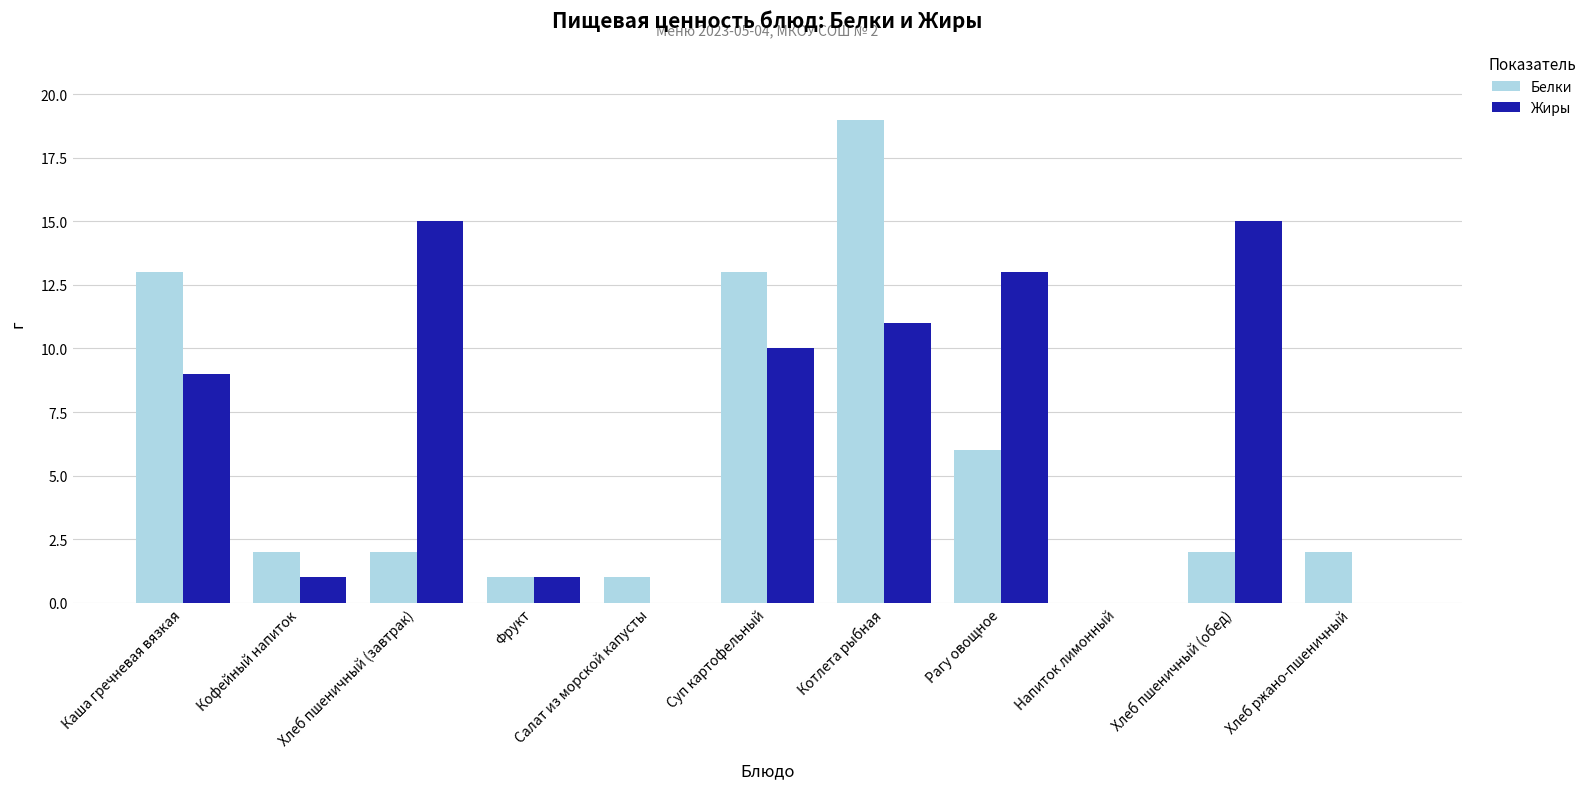

Is it true that Белки equals 0 at Напиток лимонный?

True